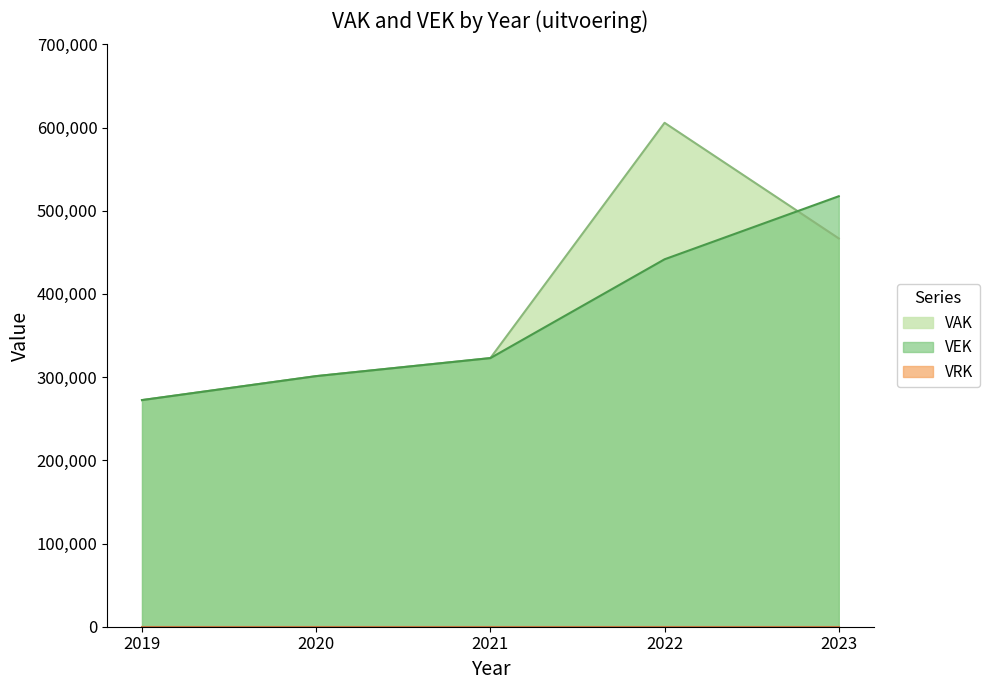

Which series has the widest spread of values?

VAK